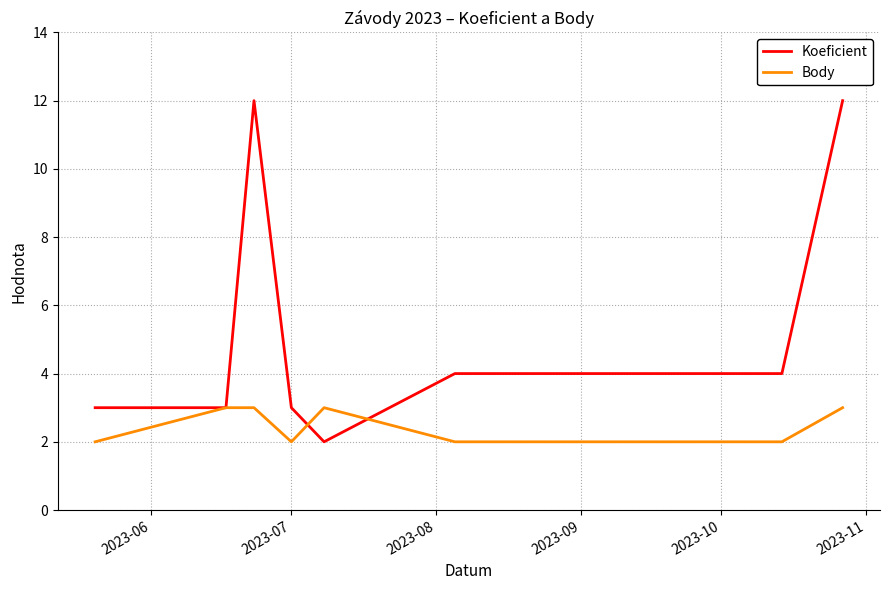

Which series has the largest range (max minus min)?

Koeficient